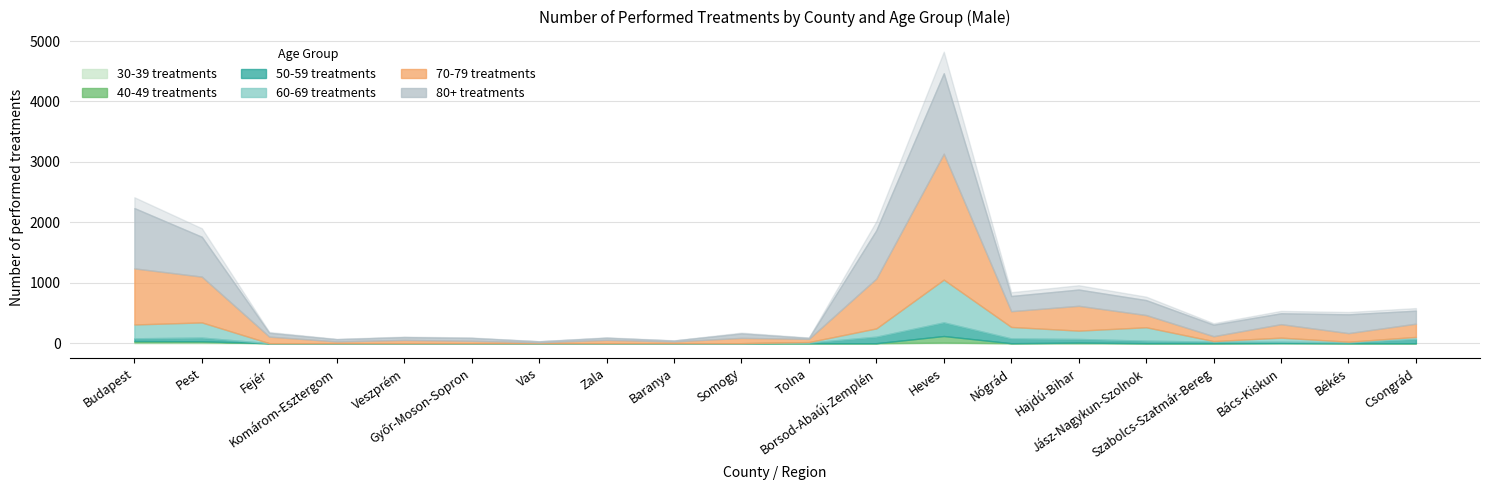

What is the label of the 17th point from the right?

Komárom-Esztergom